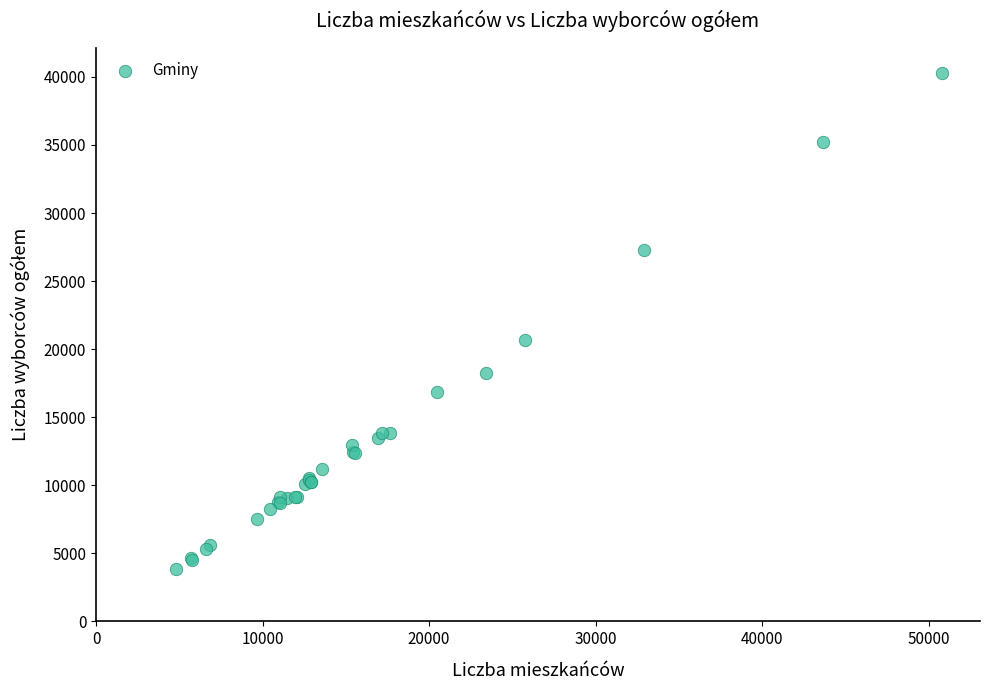

What Y value in the scatter plot is closest to 22085?

20654